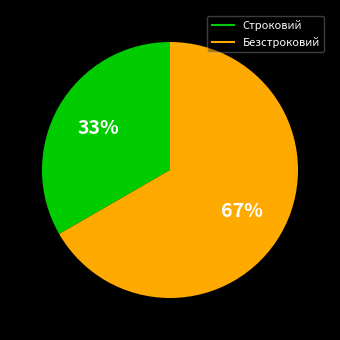

Is Строковий the majority of the pie?

No